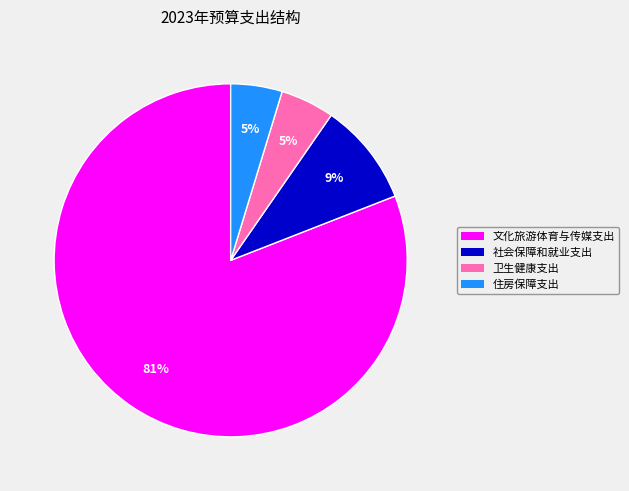

How many segments does this pie chart have?

4